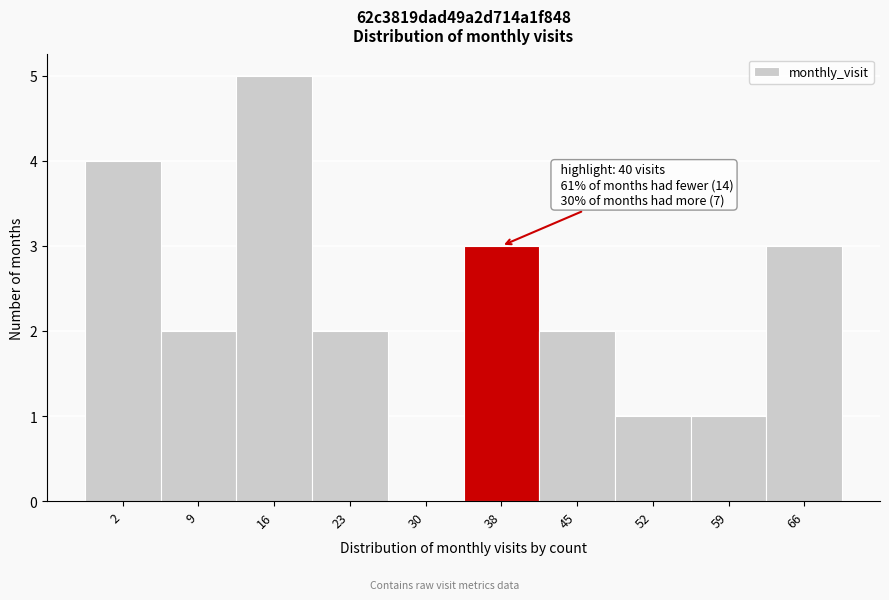

Reading left to right, list all the values displayed in this chart.

2=4	9=2	16=5	23=2	30=0	38=3	45=2	52=1	59=1	66=3